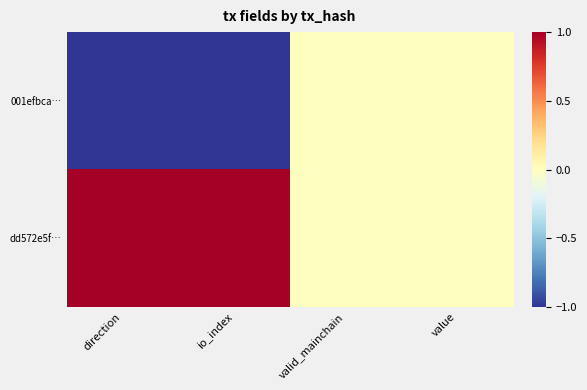

What is the difference between the highest and lowest values at io_index?

2